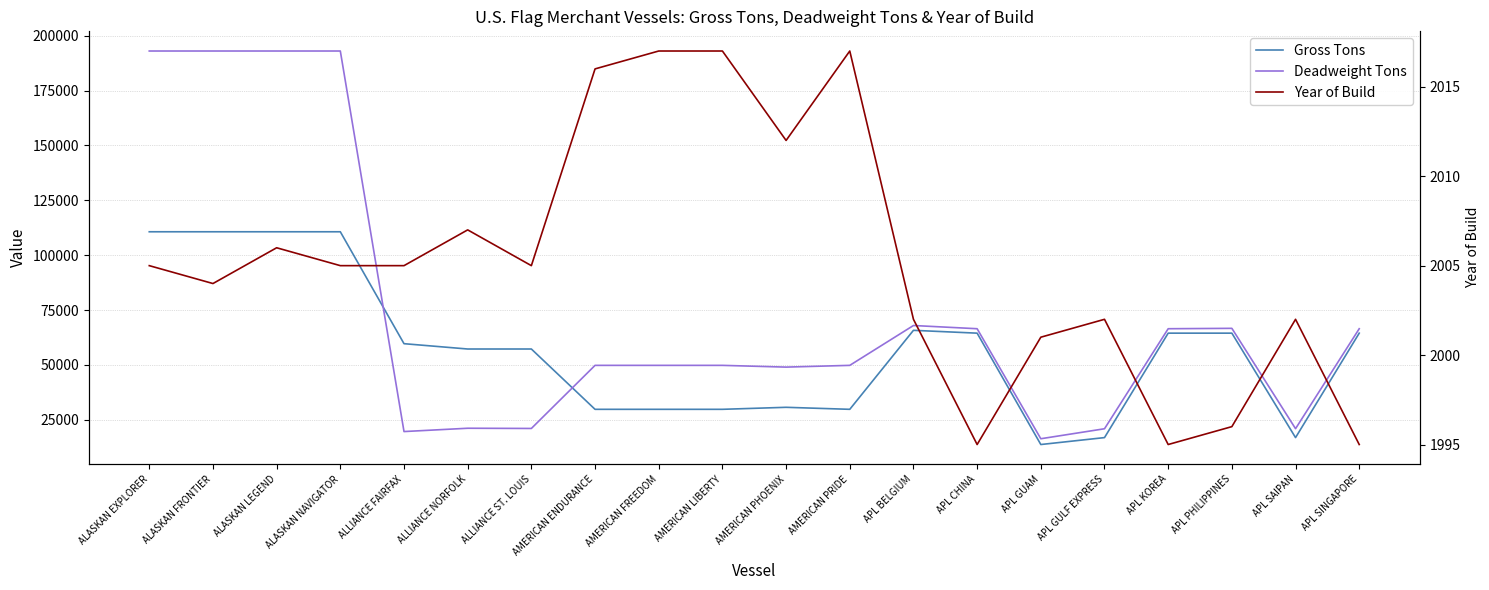

Which series changed the most between AMERICAN ENDURANCE and AMERICAN PRIDE?

Year of Build